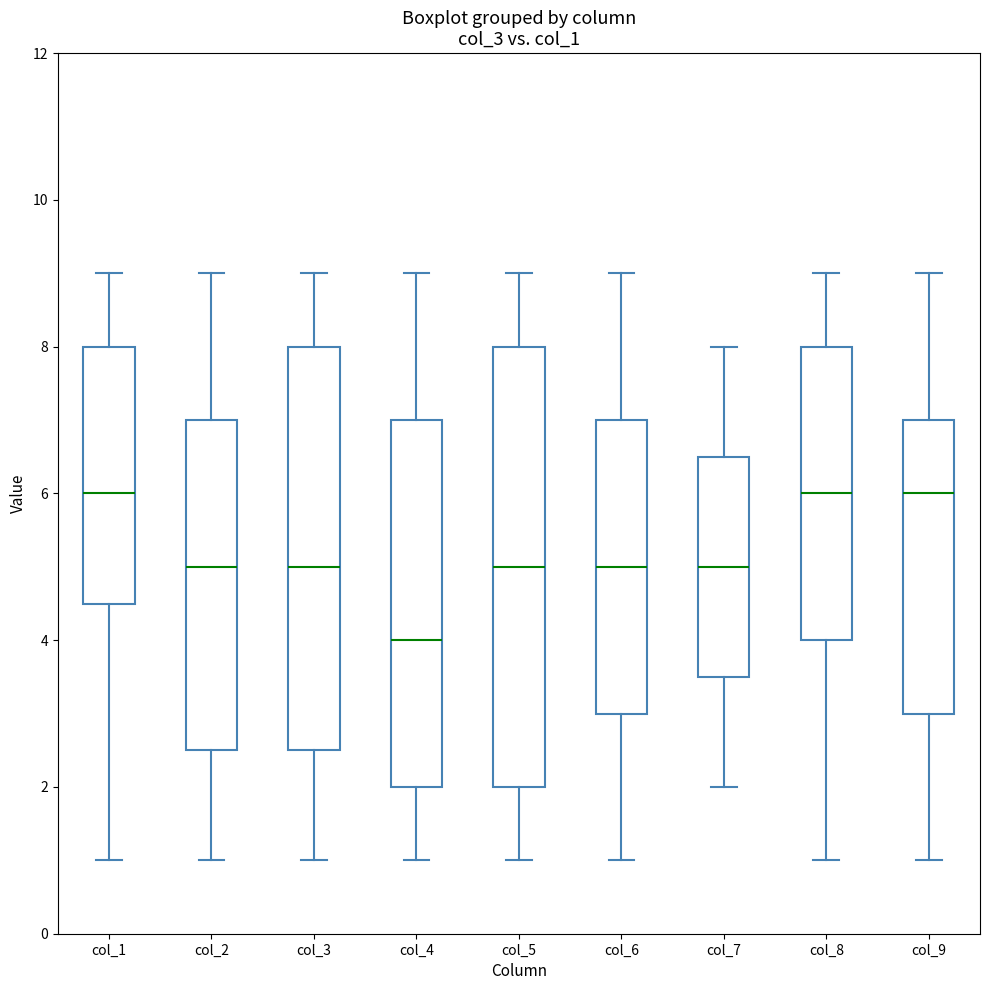

Comparing the boxes themselves (not the whiskers), which one is the tallest?

col_5